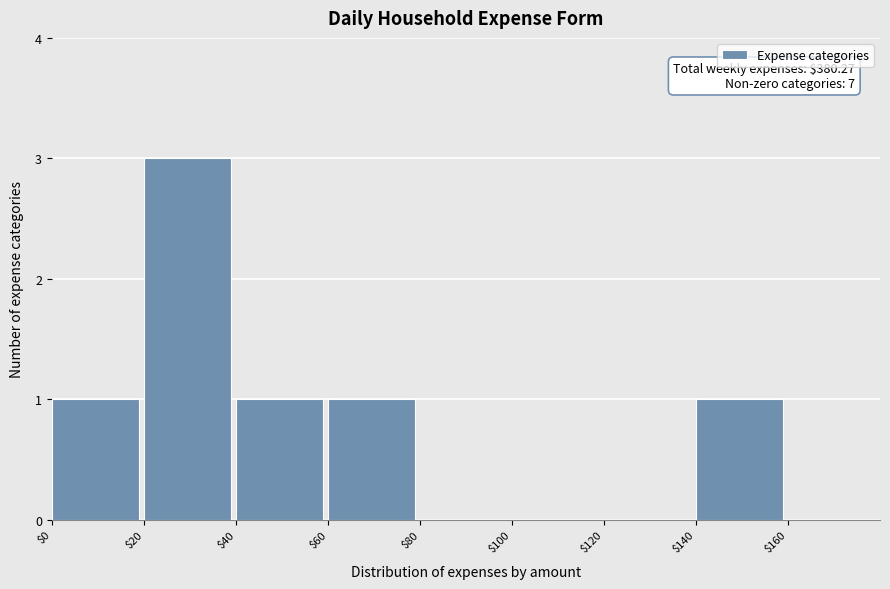

Which range on the x-axis has the tallest bar?

$20 to $40